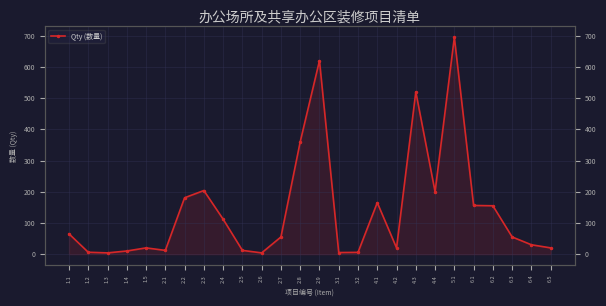

List the labels in order of value, smallest first.

1.3, 2.6, 3.1, 3.2, 1.2, 1.4, 2.1, 2.5, 1.5, 4.2, 6.5, 6.4, 2.7, 6.3, 1.1, 2.4, 6.2, 6.1, 4.1, 2.2, 4.4, 2.3, 2.8, 4.3, 2.9, 5.1